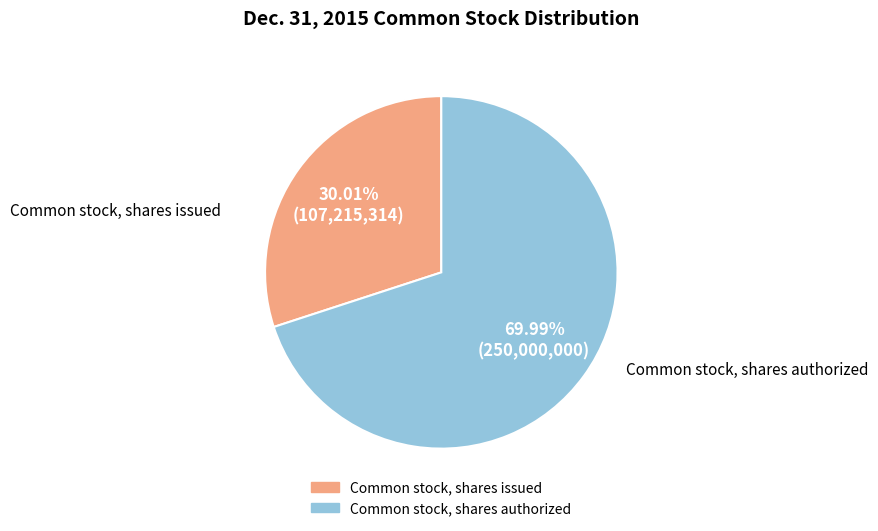

True or false: Common stock, shares issued accounts for 41% of the total.

False